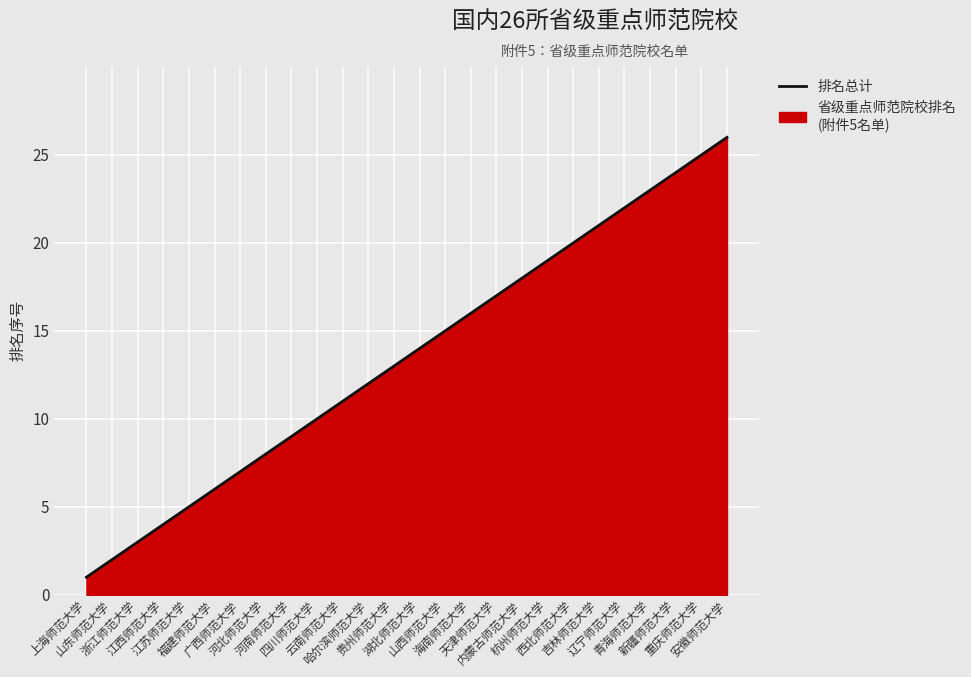

The value at 哈尔滨师范大学 is 12. True or false?

True